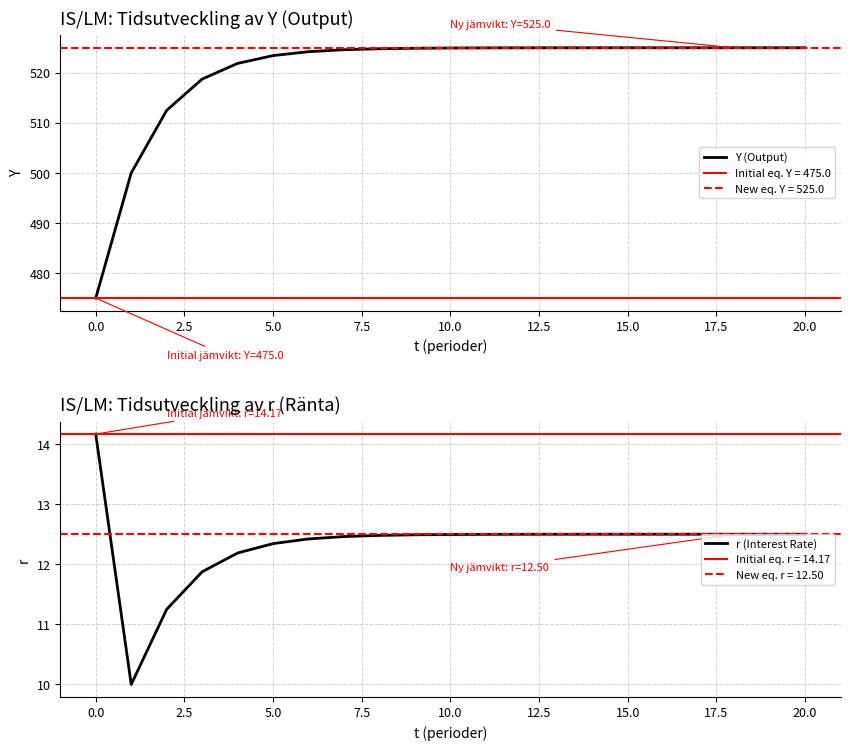

What is the difference between the maximum and minimum values in the Y (Output) series?

50.0